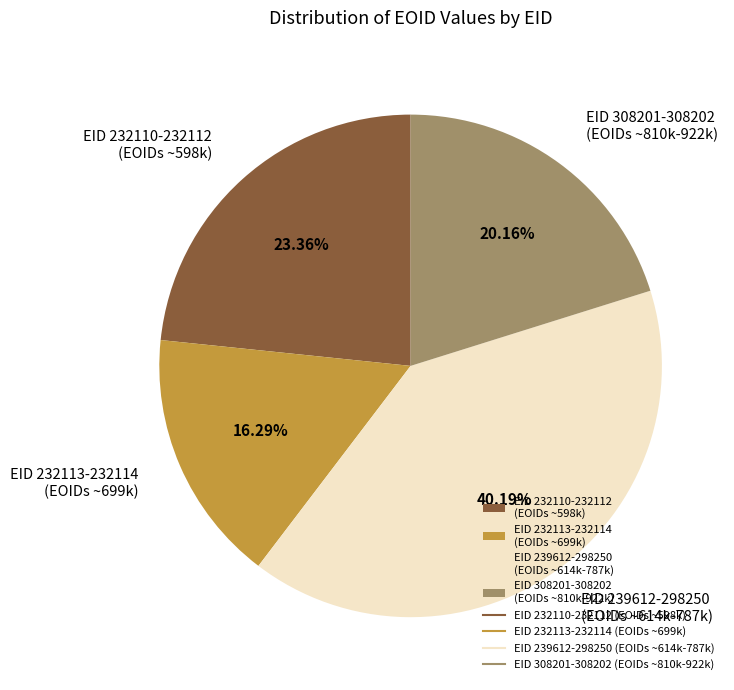

To the nearest percent, what is the difference between the largest and smallest slice percentages?

24%